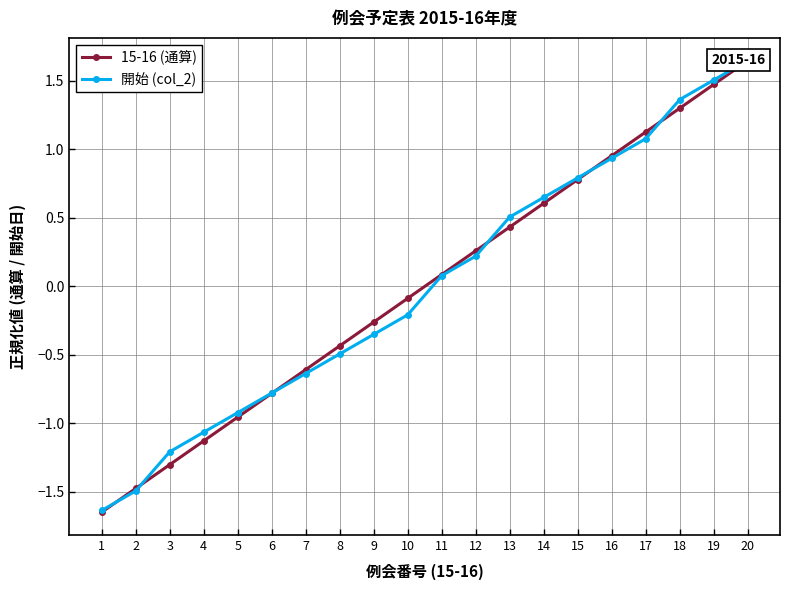

Which category has the highest value across all series?

20